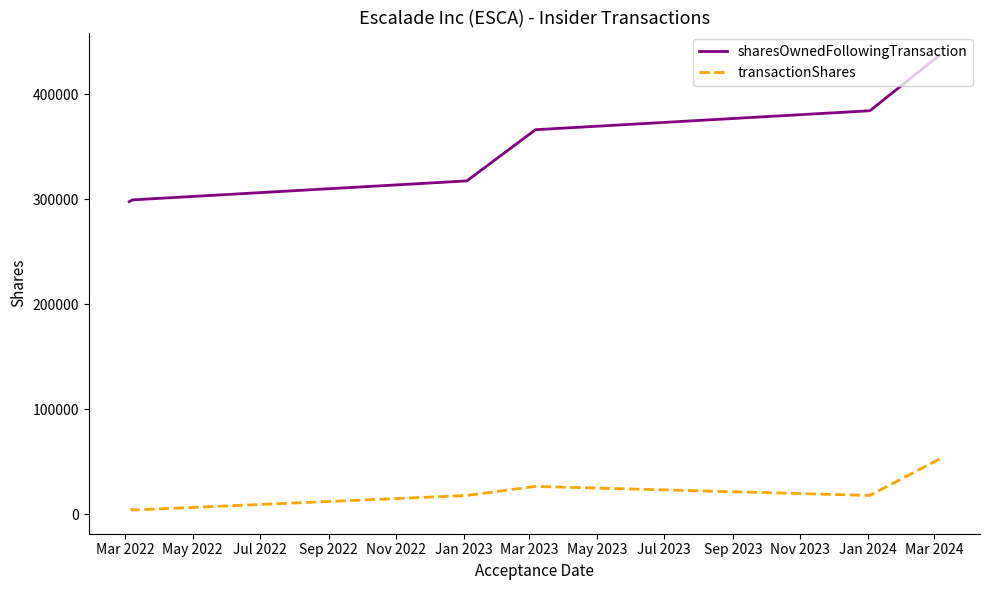

What are all the series names shown in the legend?

sharesOwnedFollowingTransaction, transactionShares